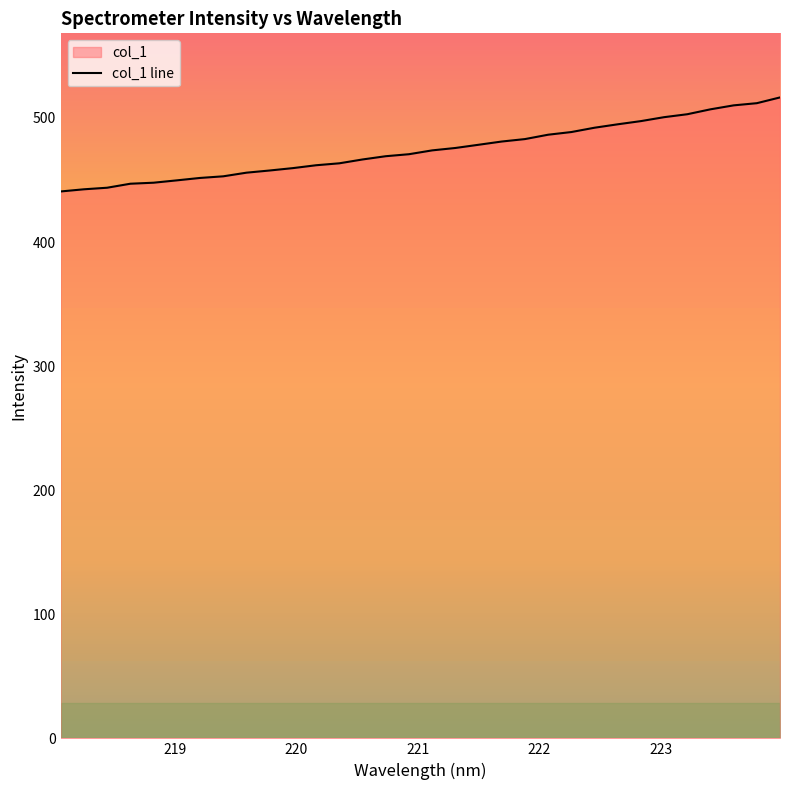

What is the minimum value shown in the chart?

440.8